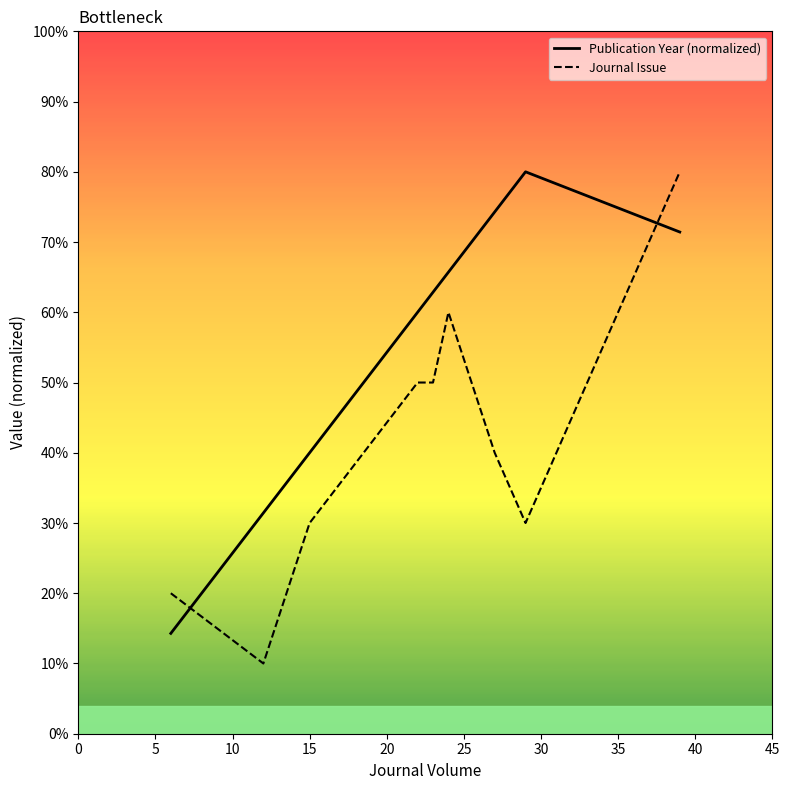

Which series has the largest range (max minus min)?

Journal Issue